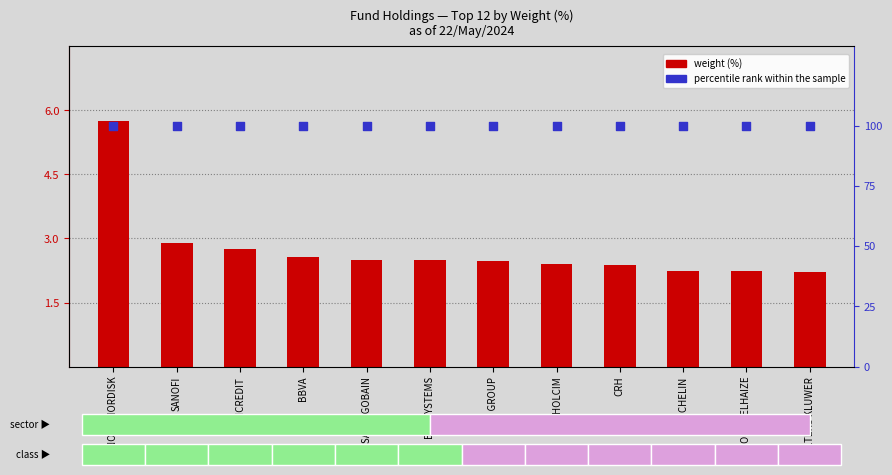

Which series reaches the minimum Y coordinate?

weight (%)